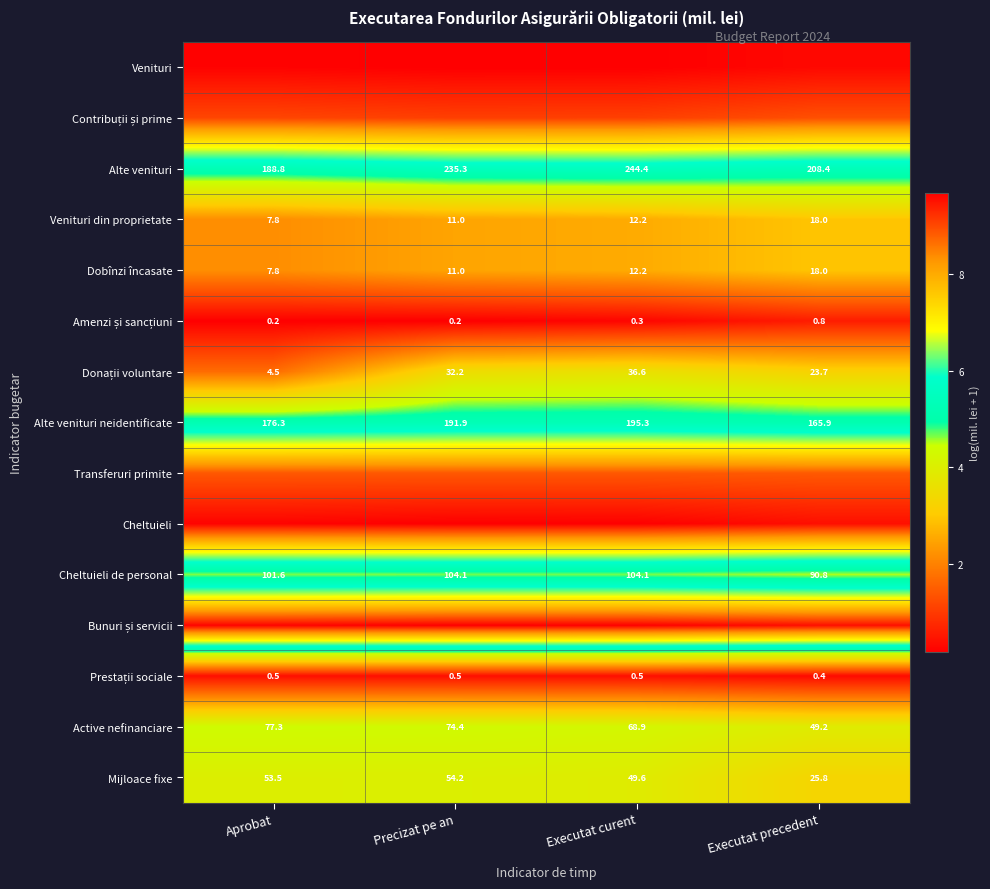

Where does the Venituri din proprietate series first go above 12?

Executat curent